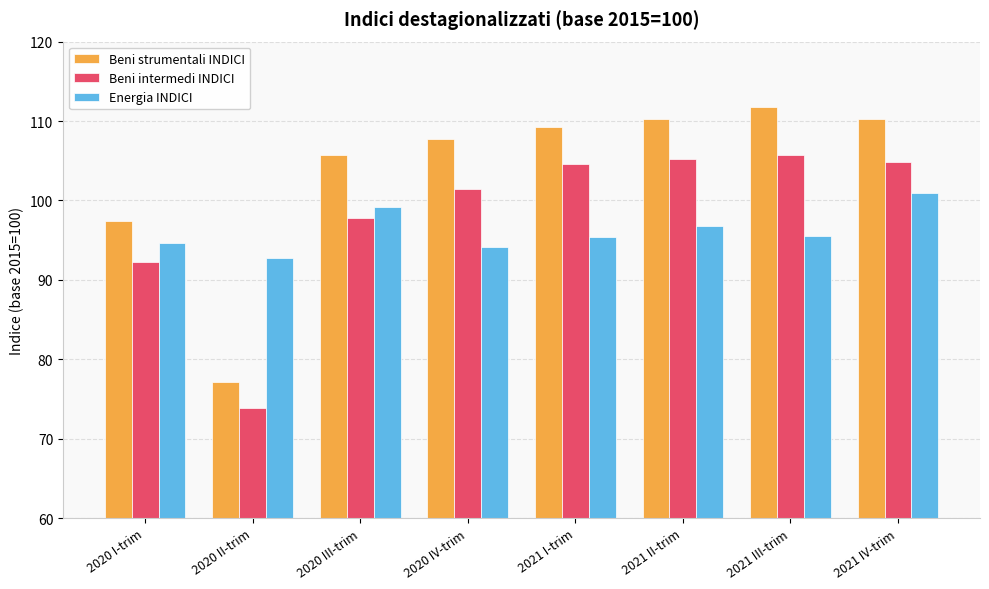

What is the approximate value of Beni intermedi INDICI at 2021 III-trim?

105.7